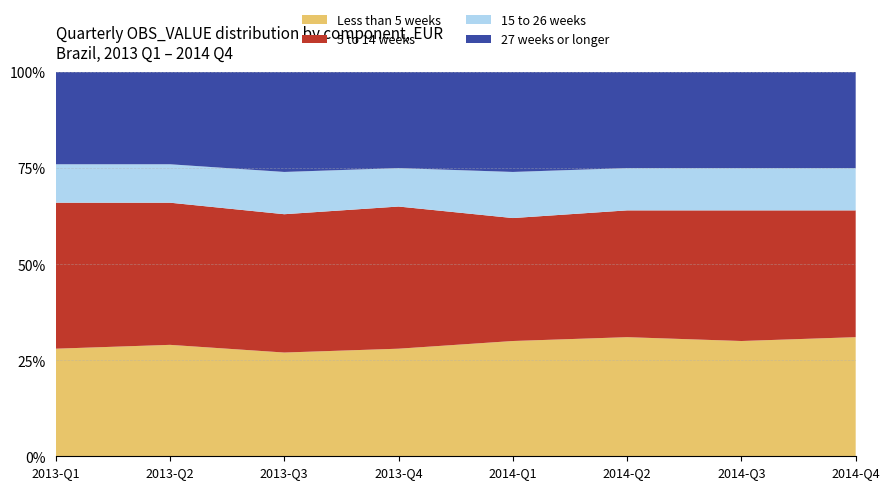

The Less than 5 weeks series shows 31.0 at 2014-Q4. True or false?

True